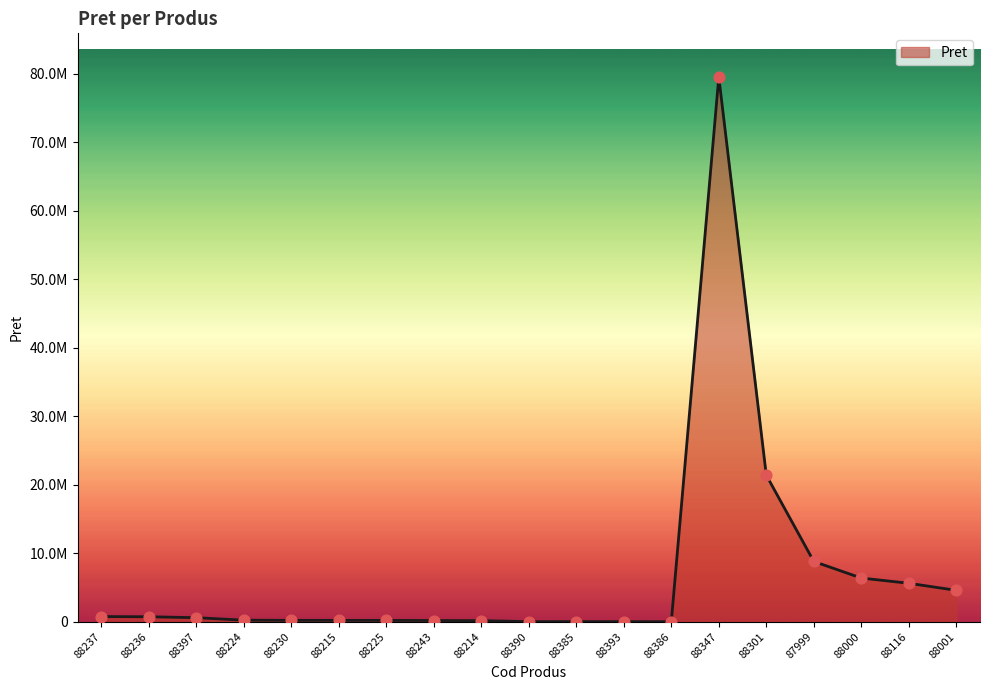

What is the change in value from 88386 to 88001?

+4580517.0